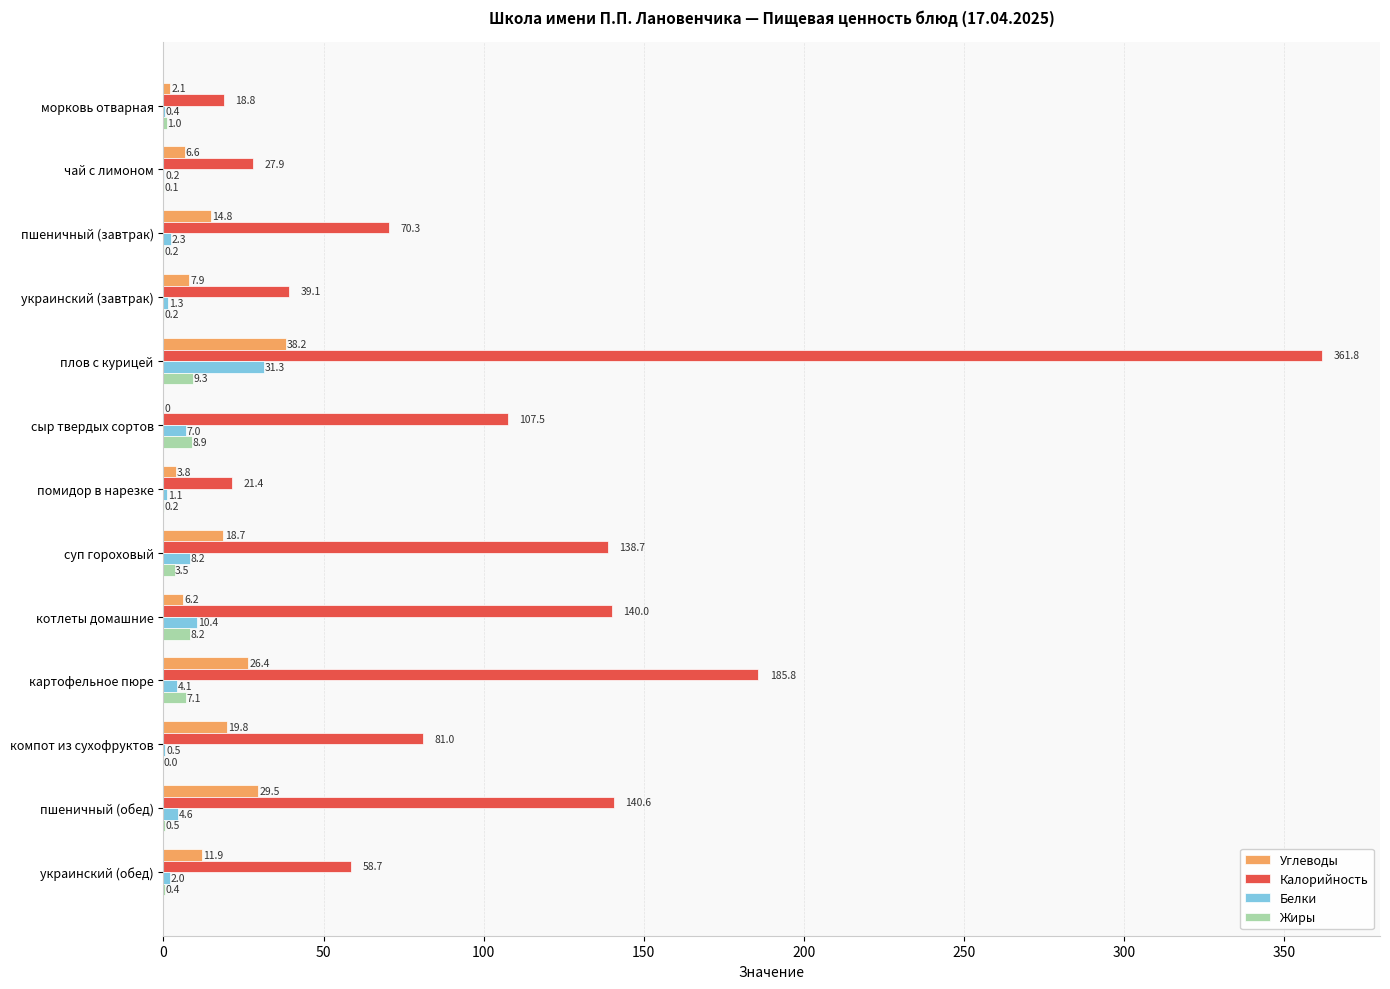

What is the sum of all Белки values?

73.4